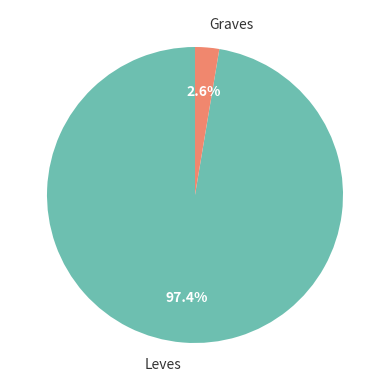

Which category has the biggest portion of the pie?

Leves